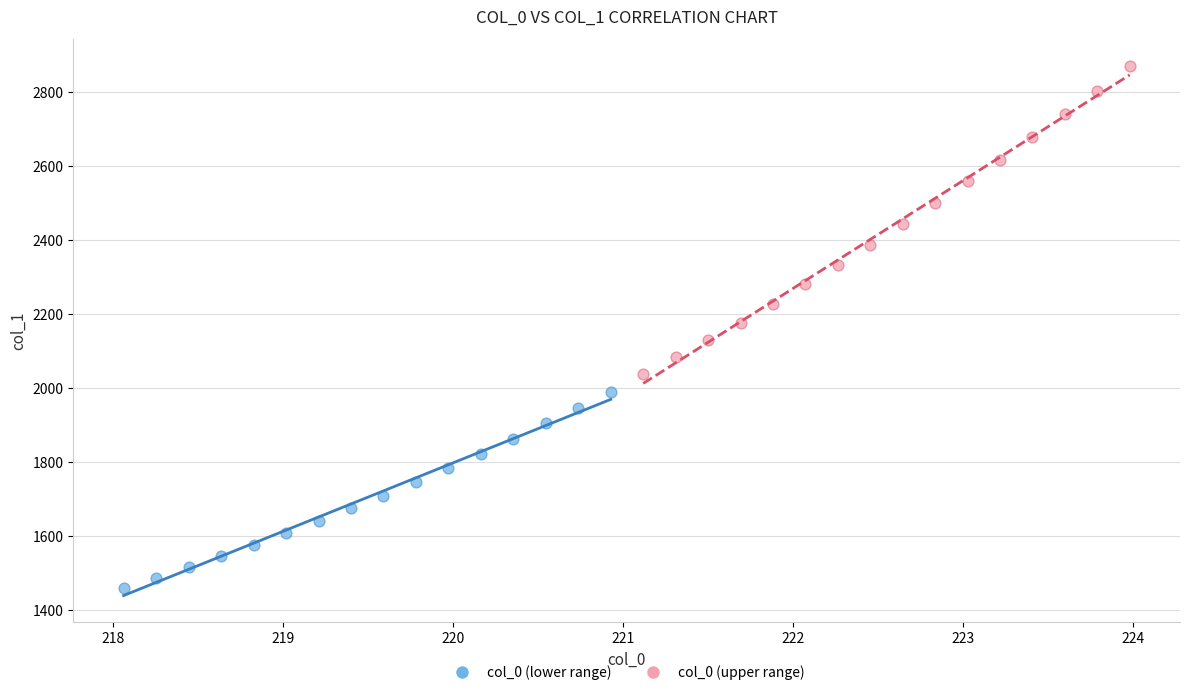

Which series reaches the maximum Y coordinate?

col_0 (upper range)